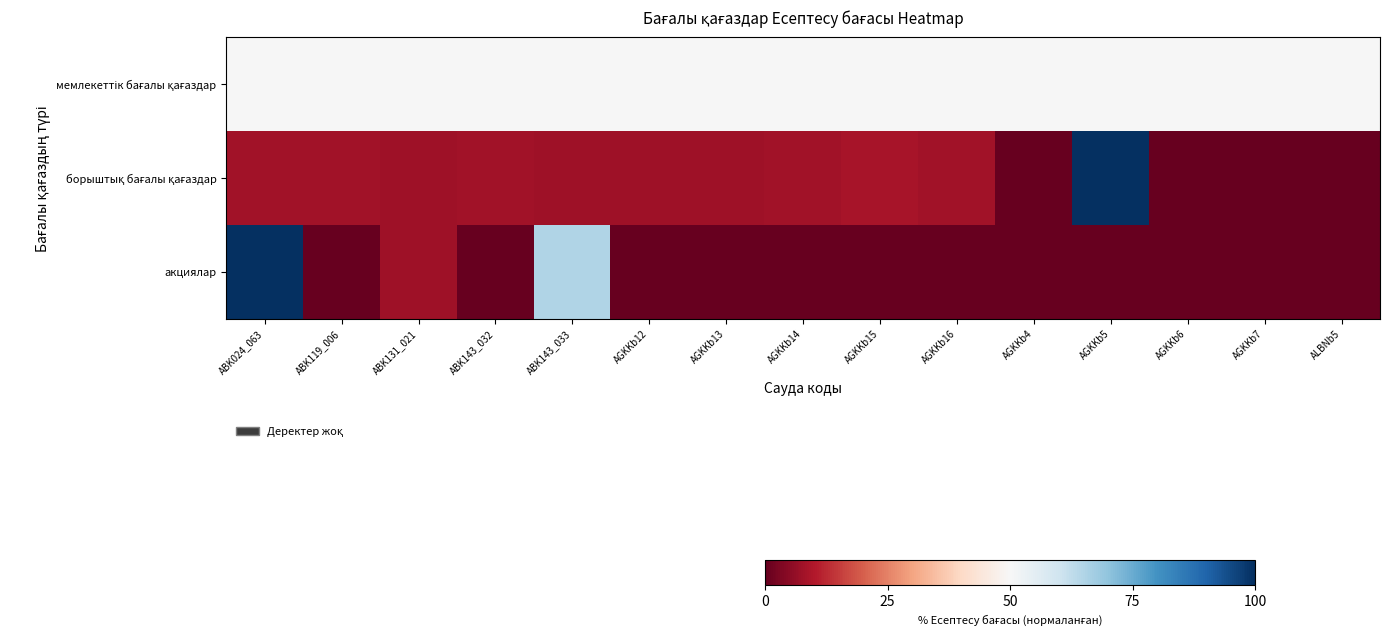

Which series changed the most between AGKKb16 and AGKKb7?

борыштық бағалы қағаздар